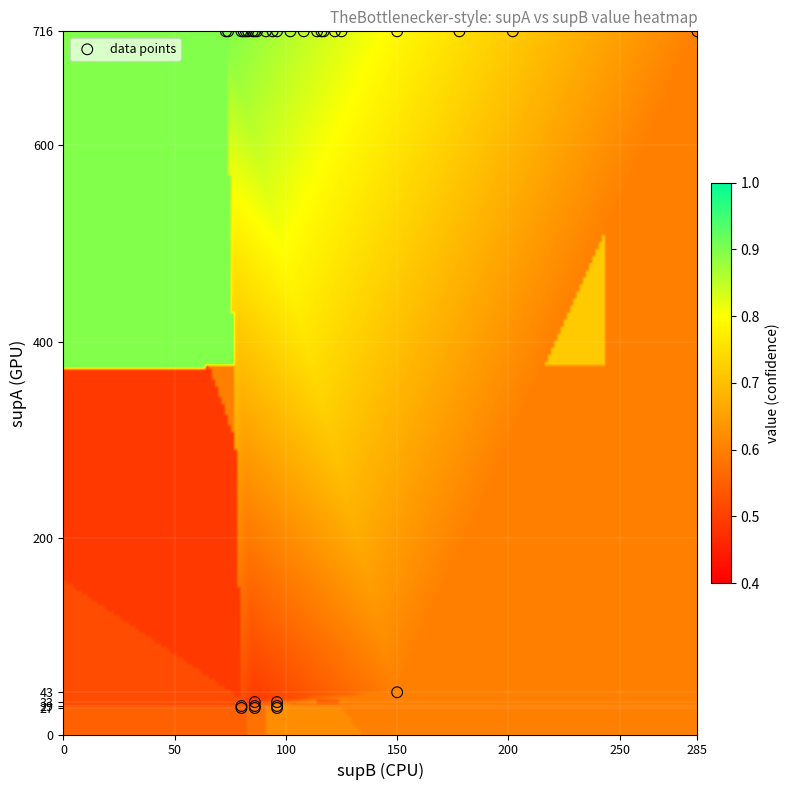

What Y value in the scatter plot is closest to 371?

43